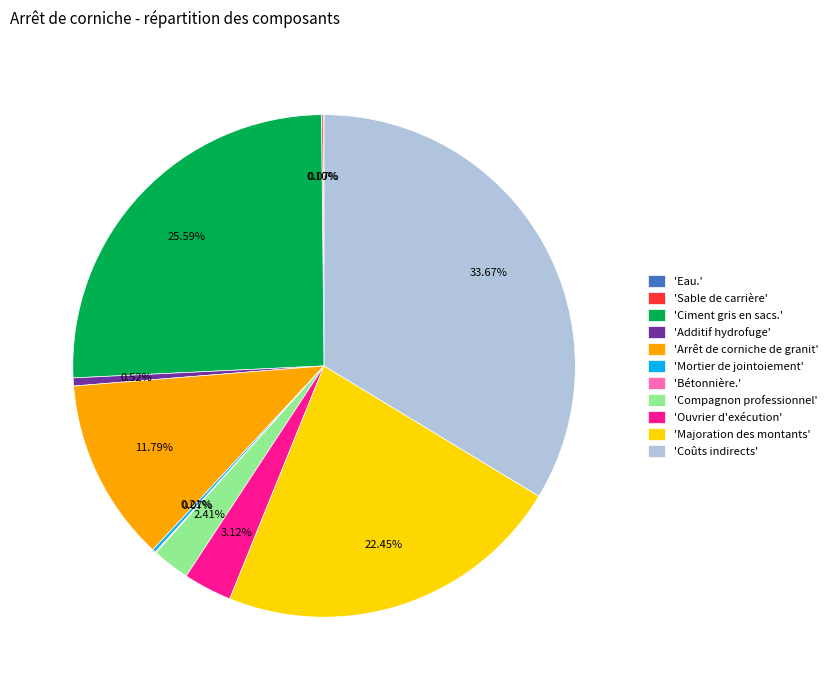

Does 'Arrêt de corniche de granit' account for over 50% of the chart?

No